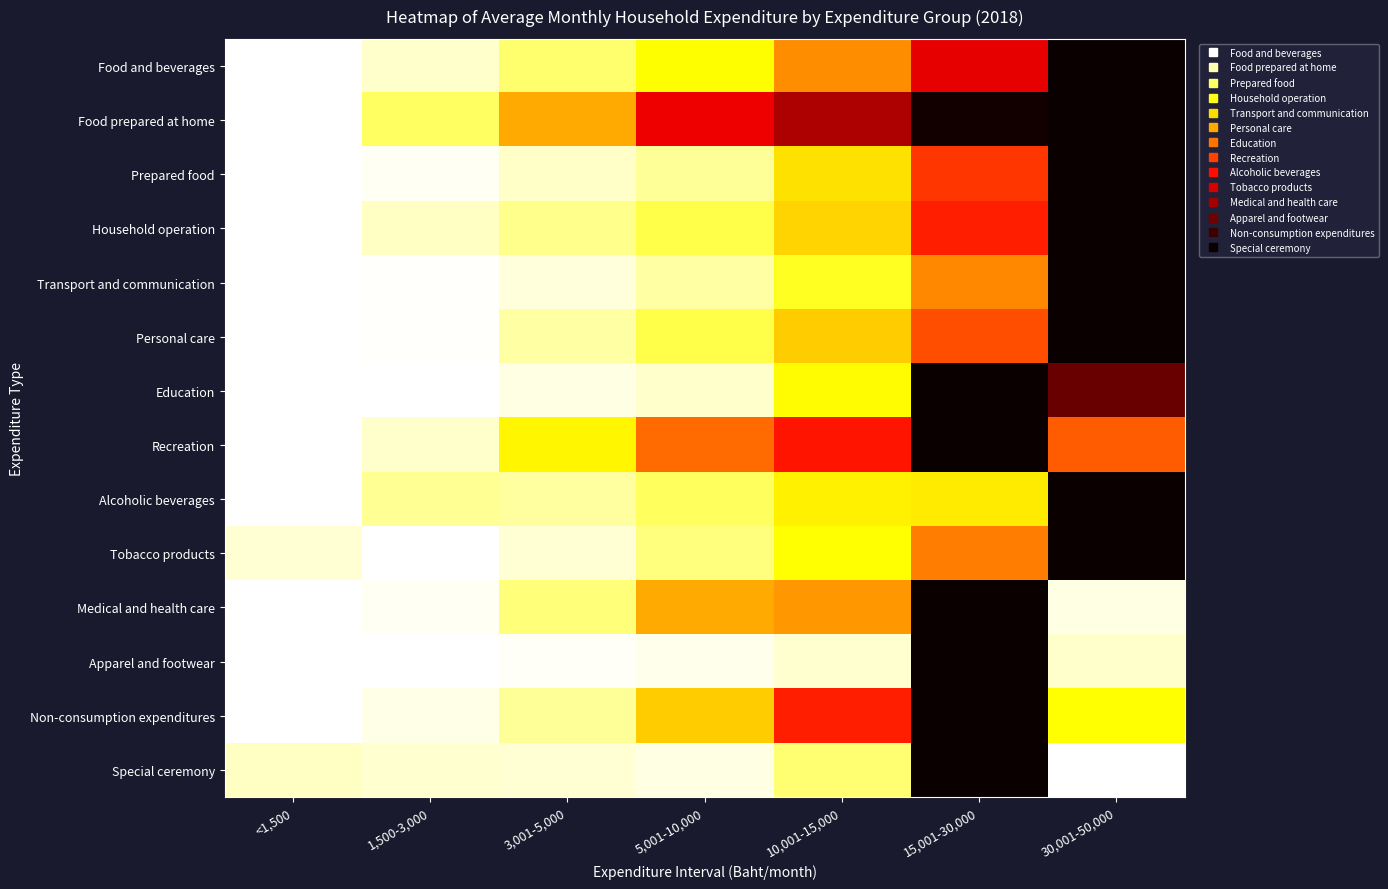

What is the total value across all series at 30,001-50,000?

9.7